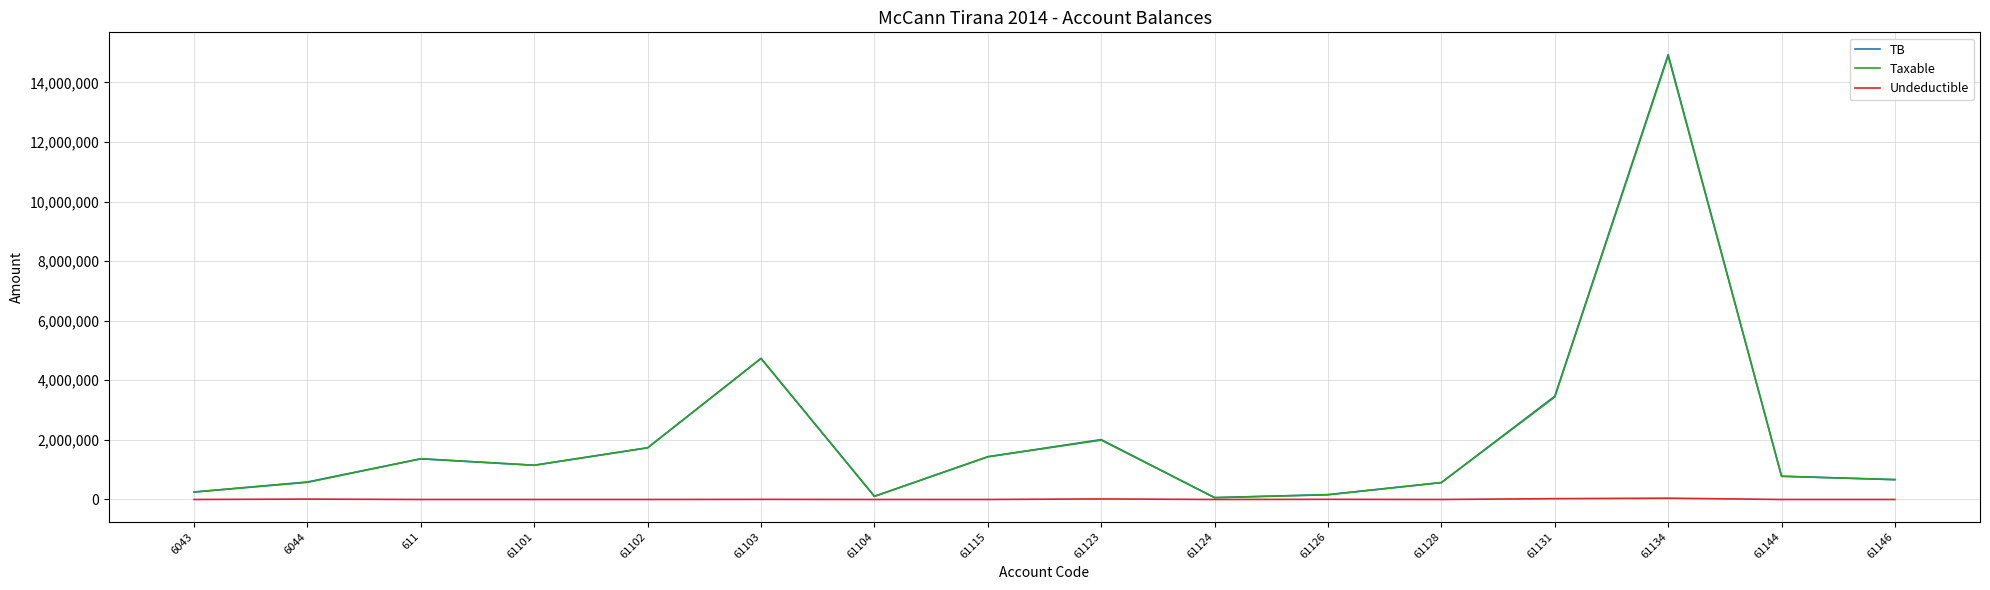

Is the value of Undeductible at 61123 greater than the value of Taxable at 61128?

No